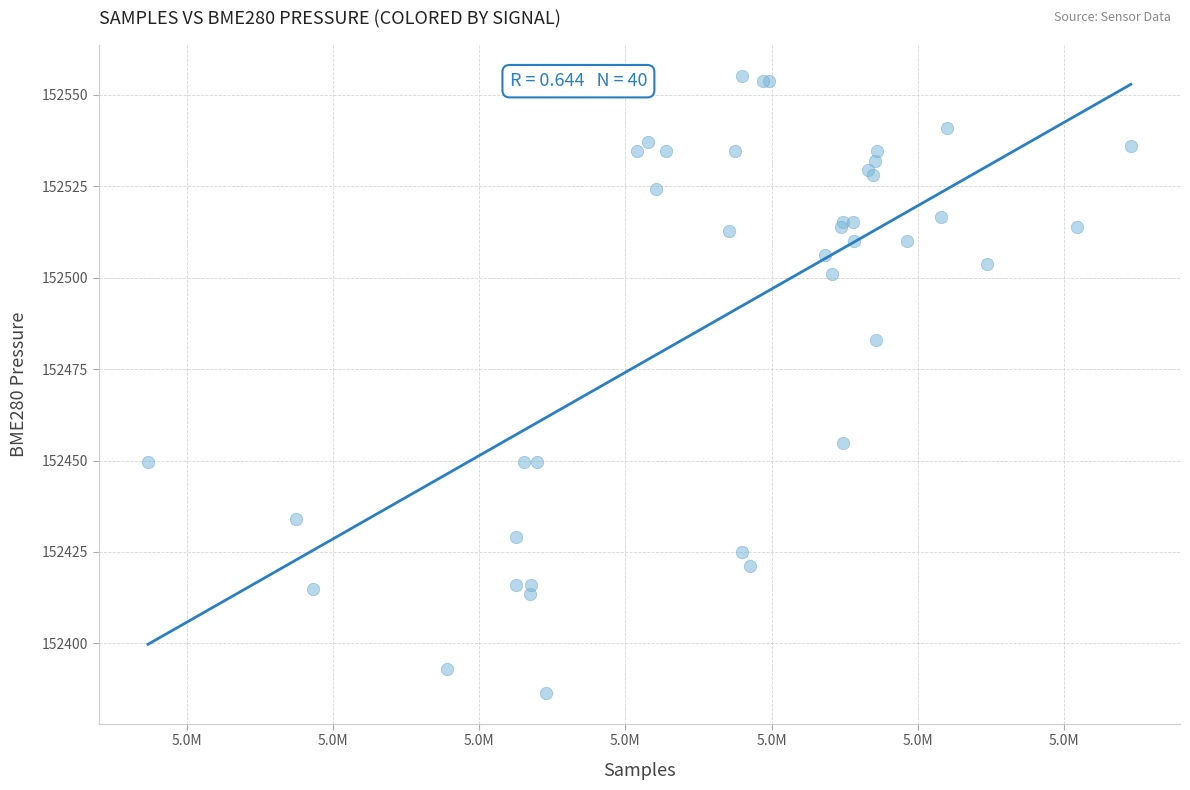

What Y value in the scatter plot is closest to 152470?

152483.1